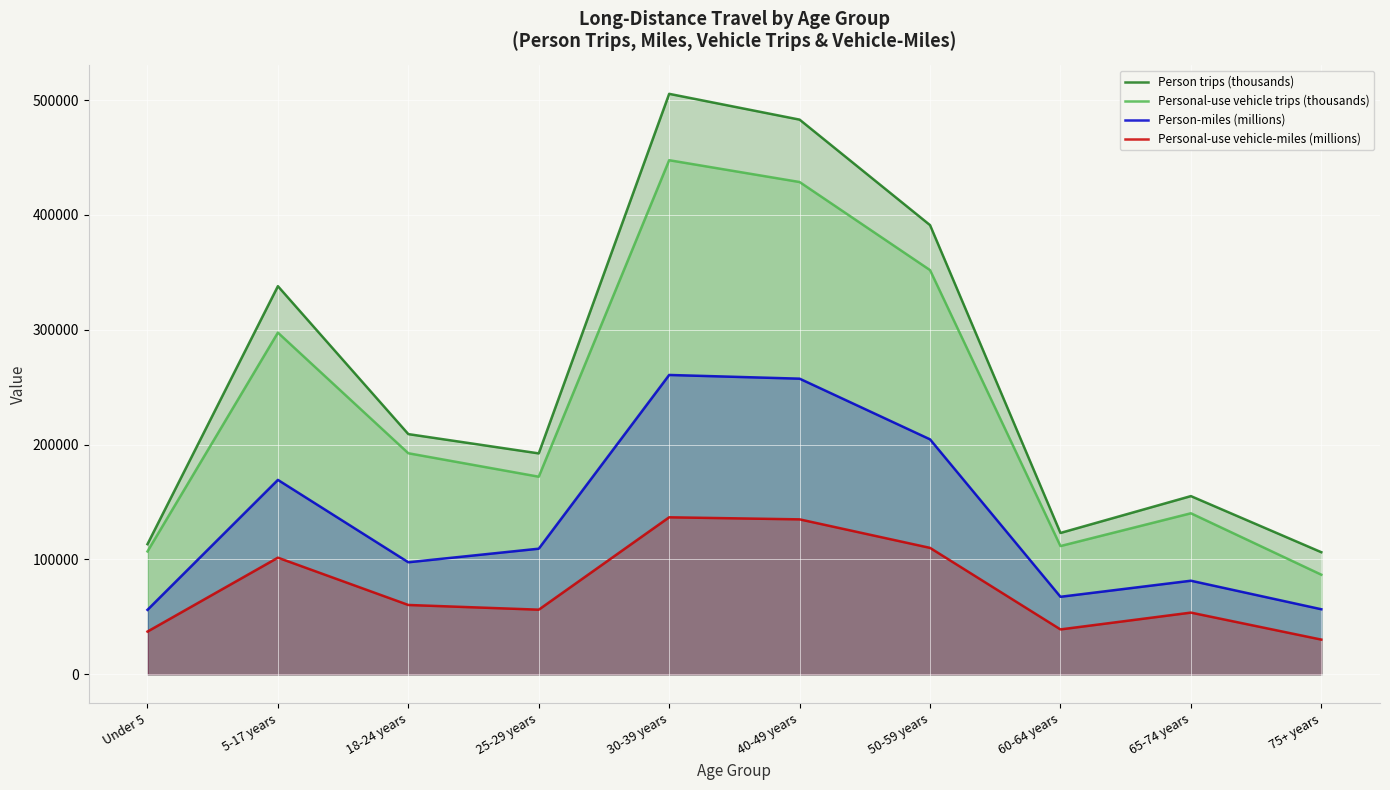

Which series changed the most between 5-17 years and 50-59 years?

Personal-use vehicle trips (thousands)